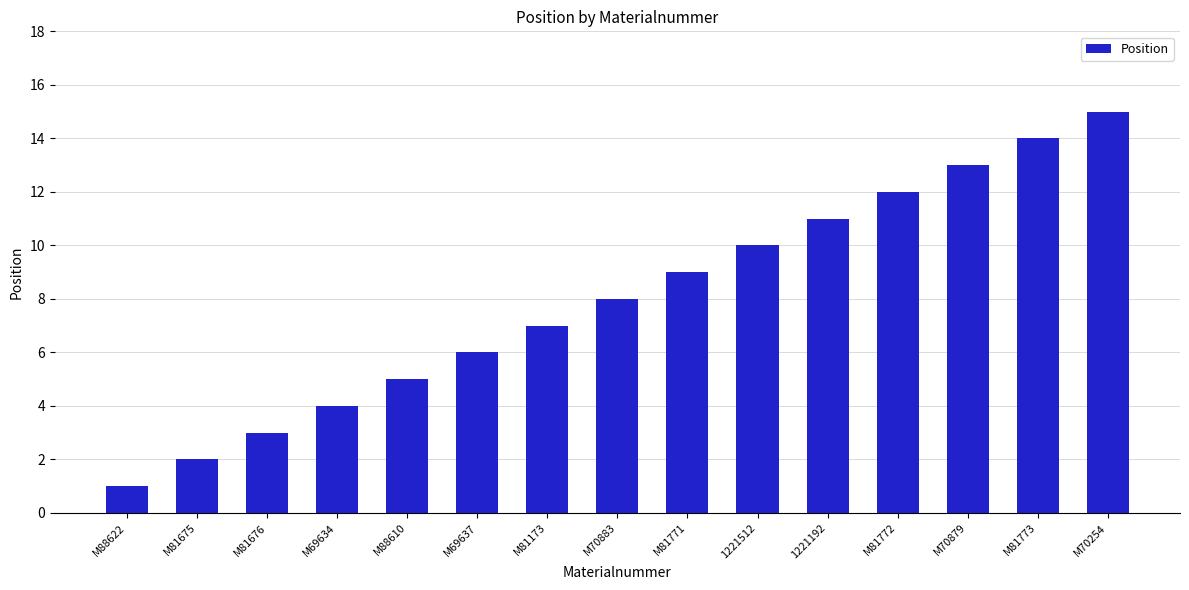

Reading left to right, transcribe all the data shown in this chart.

M88622=1	M81675=2	M81676=3	M69634=4	M88610=5	M69637=6	M81173=7	M70883=8	M81771=9	1221512=10	1221192=11	M81772=12	M70879=13	M81773=14	M70254=15